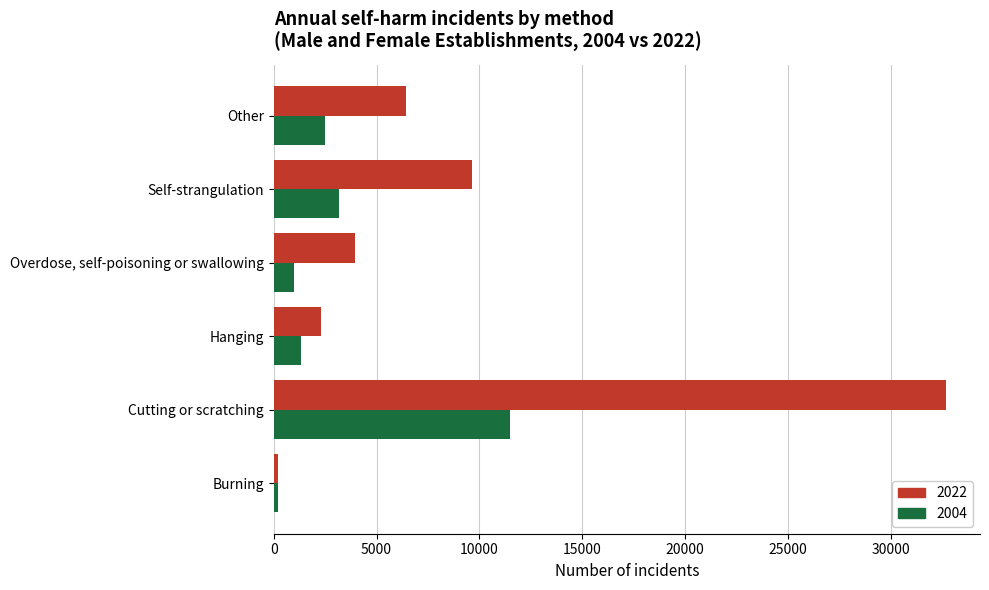

Which label corresponds to the smallest value in the chart?

Burning